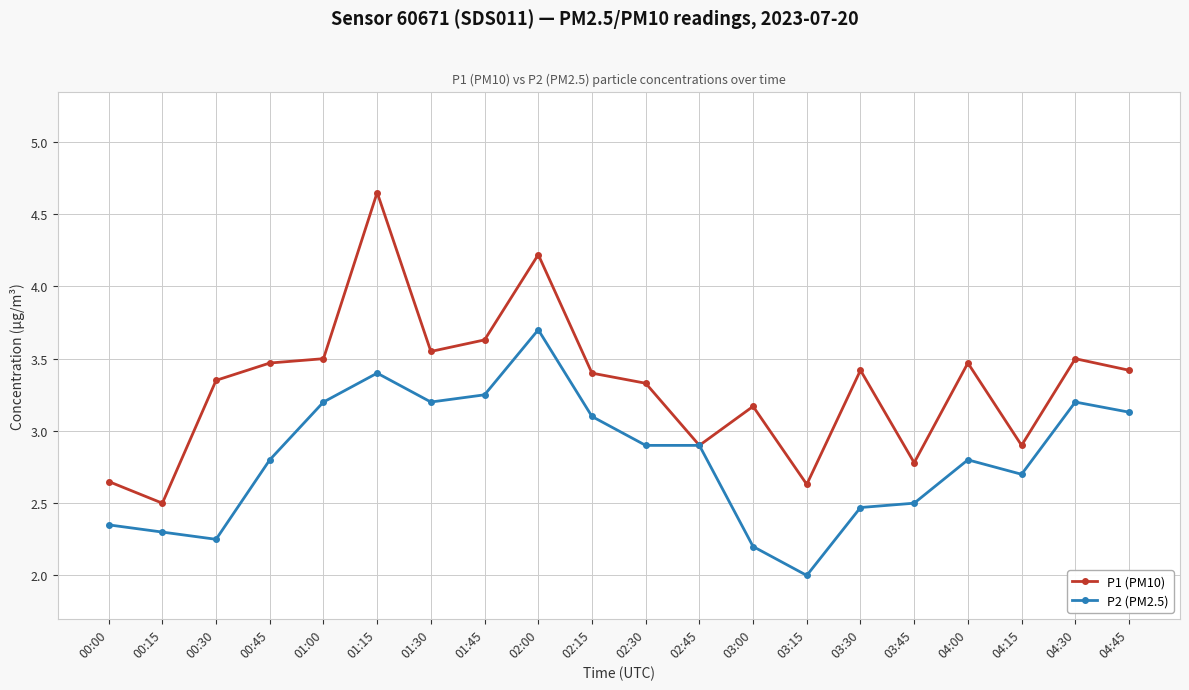

What is the label of the 5th point from the right?

03:45